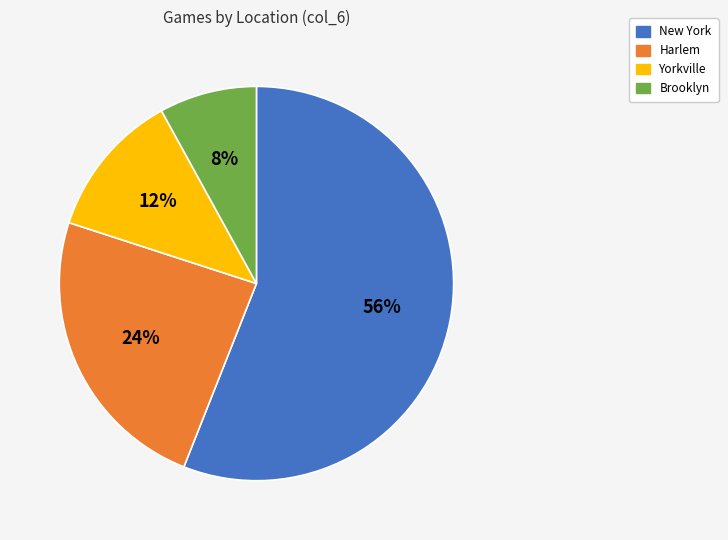

Between Brooklyn and Yorkville, which is larger?

Yorkville